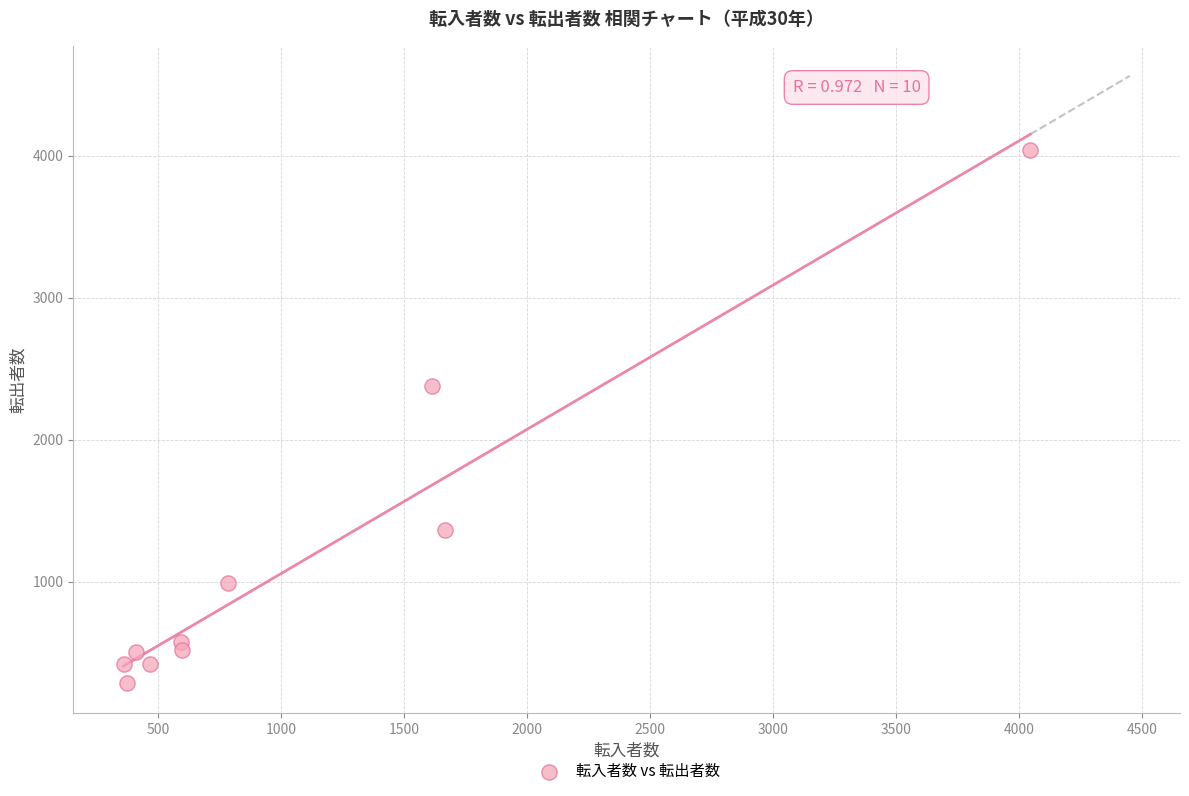

What is the average Y value?

1150